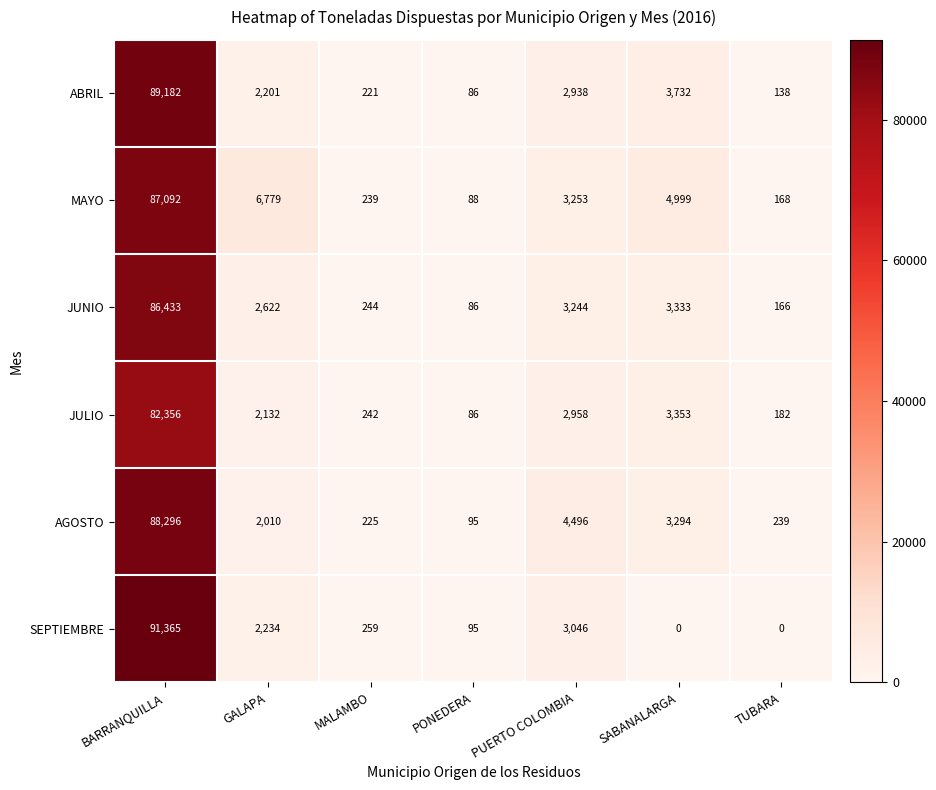

List the series in order of their peak value, highest first.

SEPTIEMBRE, ABRIL, AGOSTO, MAYO, JUNIO, JULIO